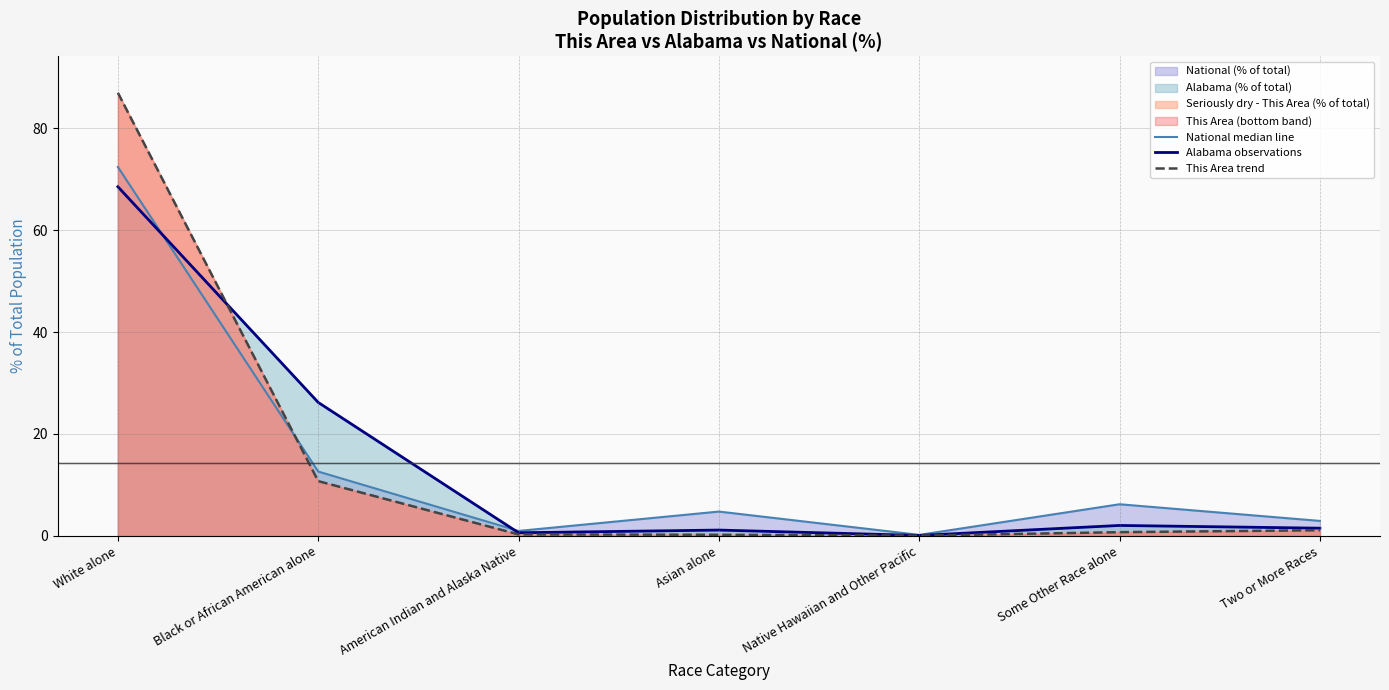

Where is the first local maximum for National median line?

Asian alone